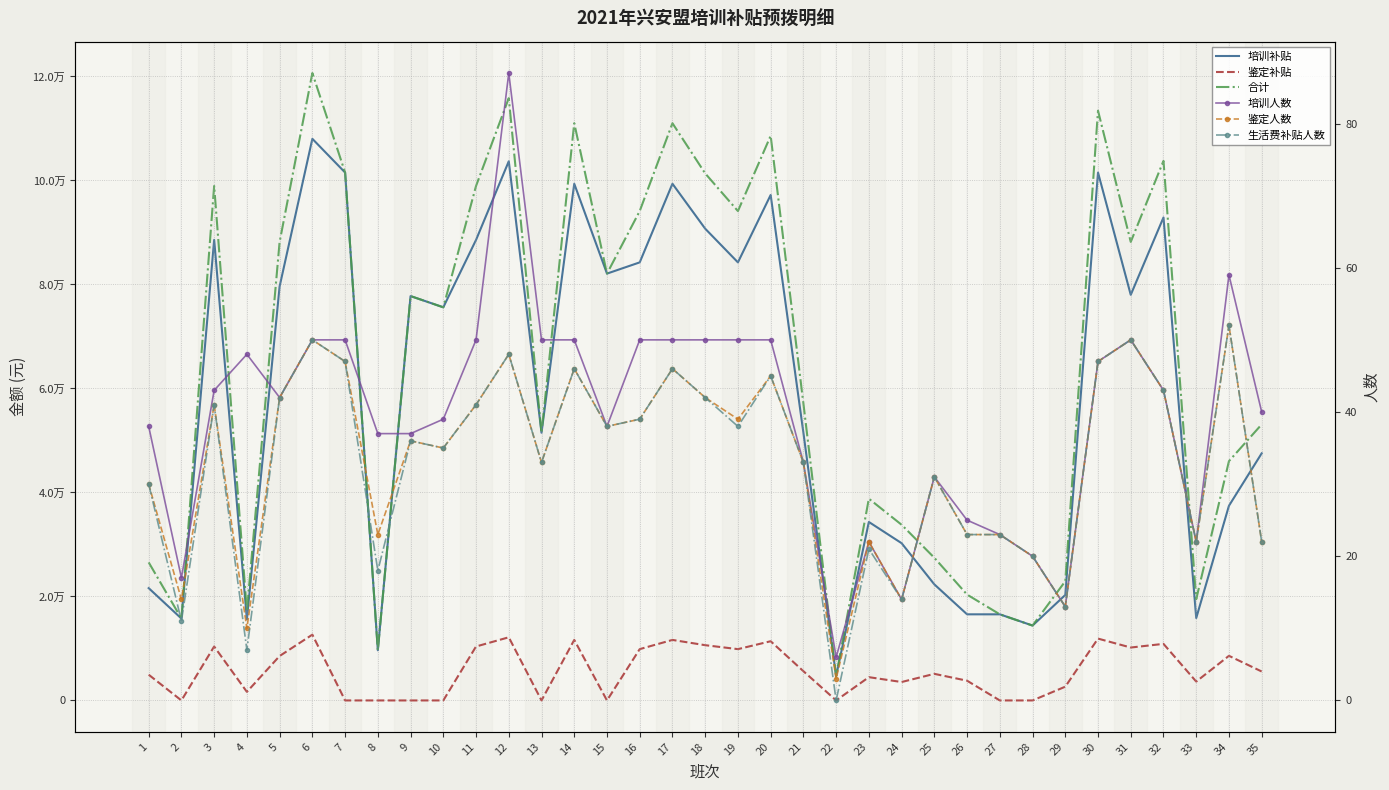

What is the highest value of the 培训补贴 series?

108000.0